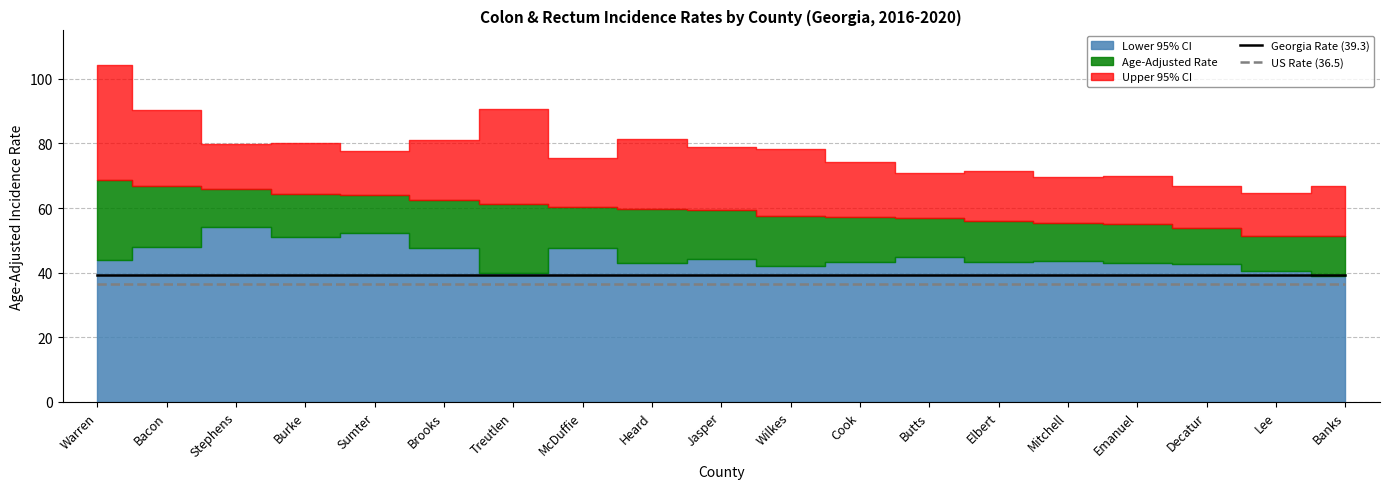

True or false: US Rate (36.5) and Georgia Rate (39.3) cross at least once.

False